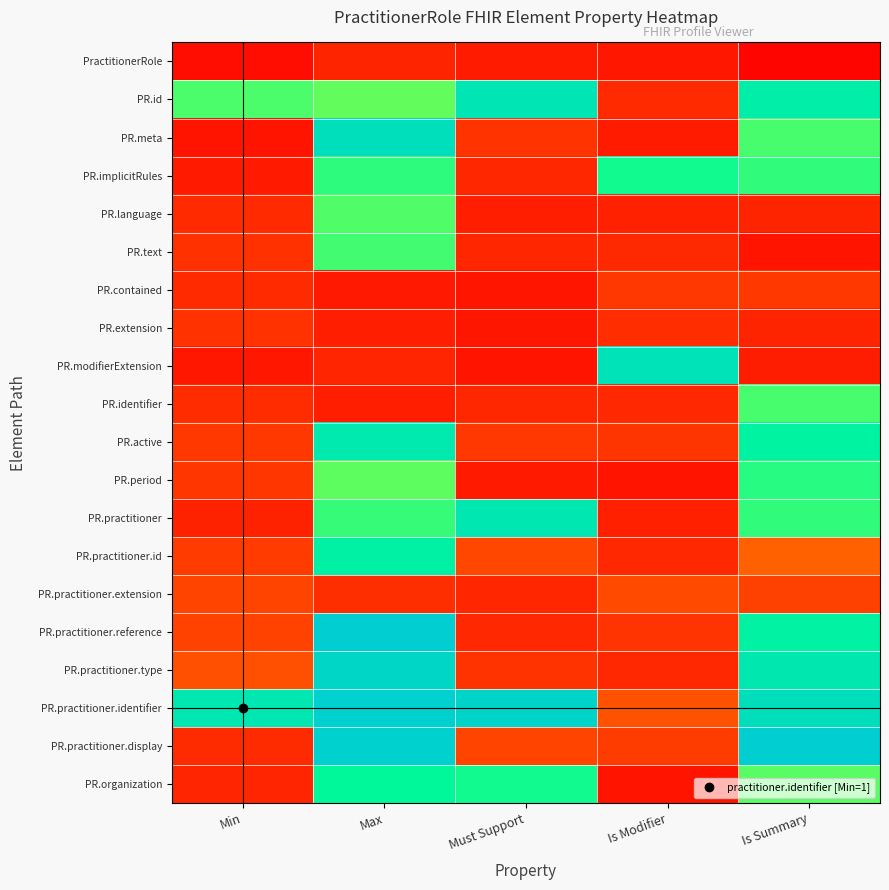

How many series are shown in this chart?

20